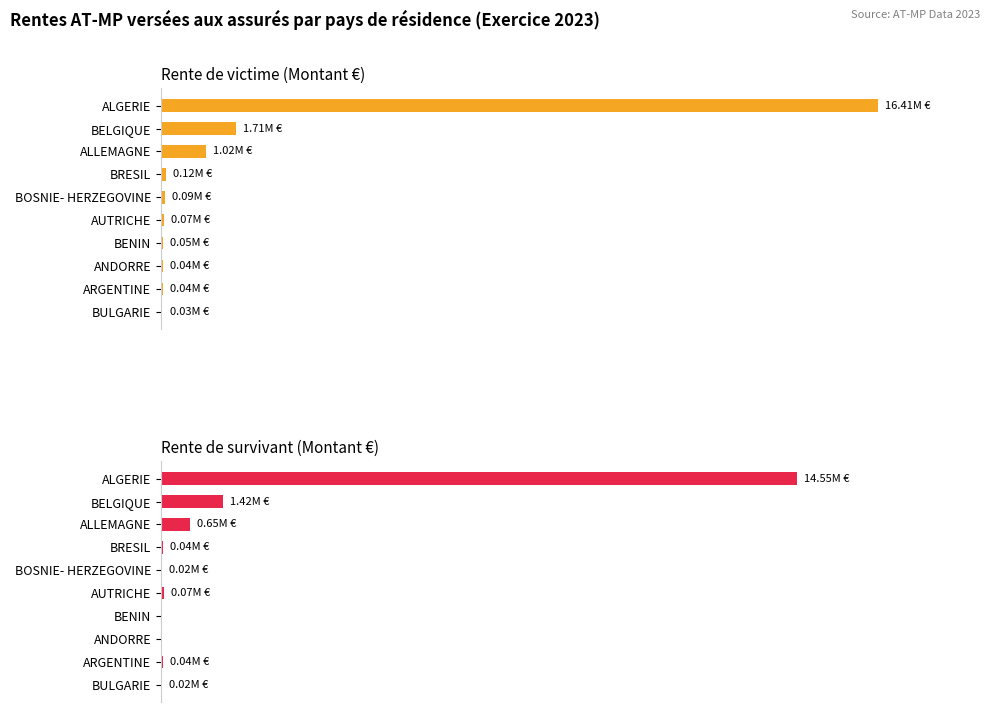

What are all the series names shown in the legend?

Rente de victime (Montant €), Rente de survivant (Montant €)